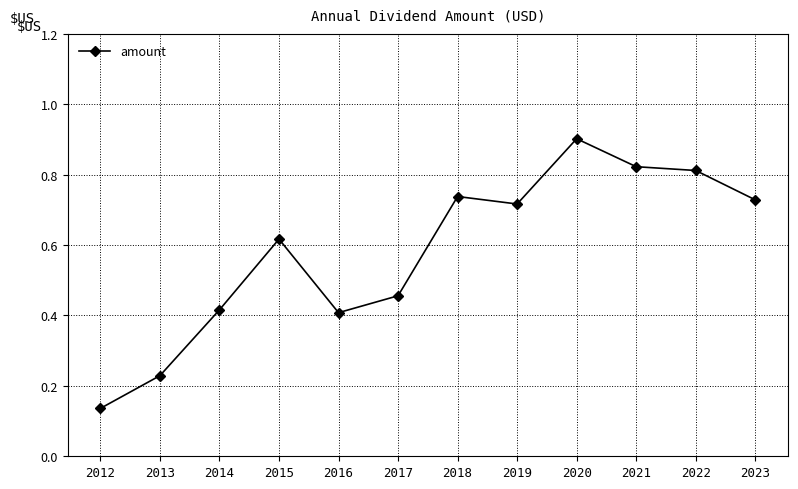

The value at 2020 is 1.6. True or false?

False